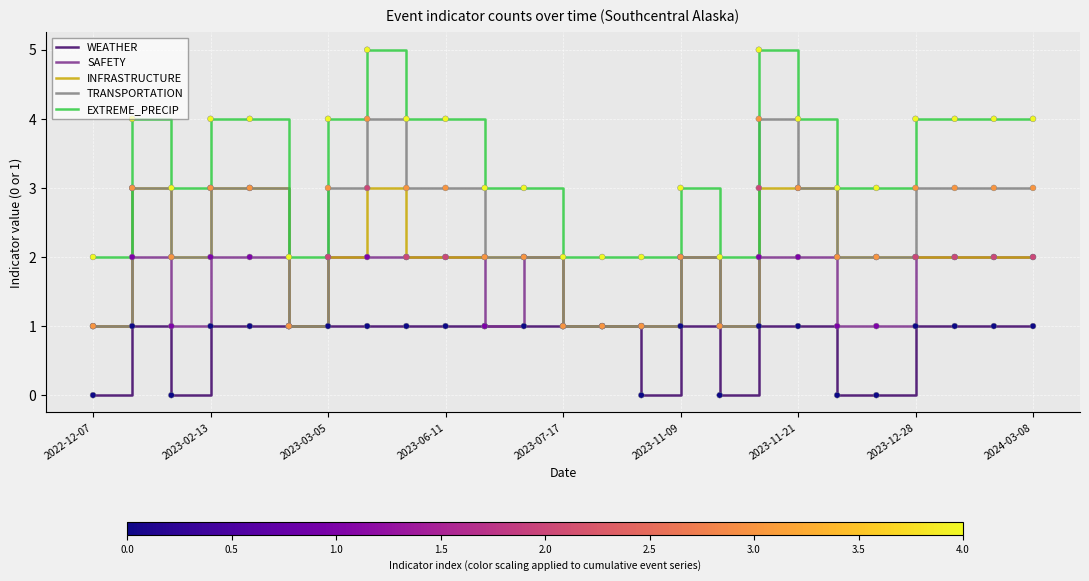

Which series has the largest total across all categories?

EXTREME_PRECIP